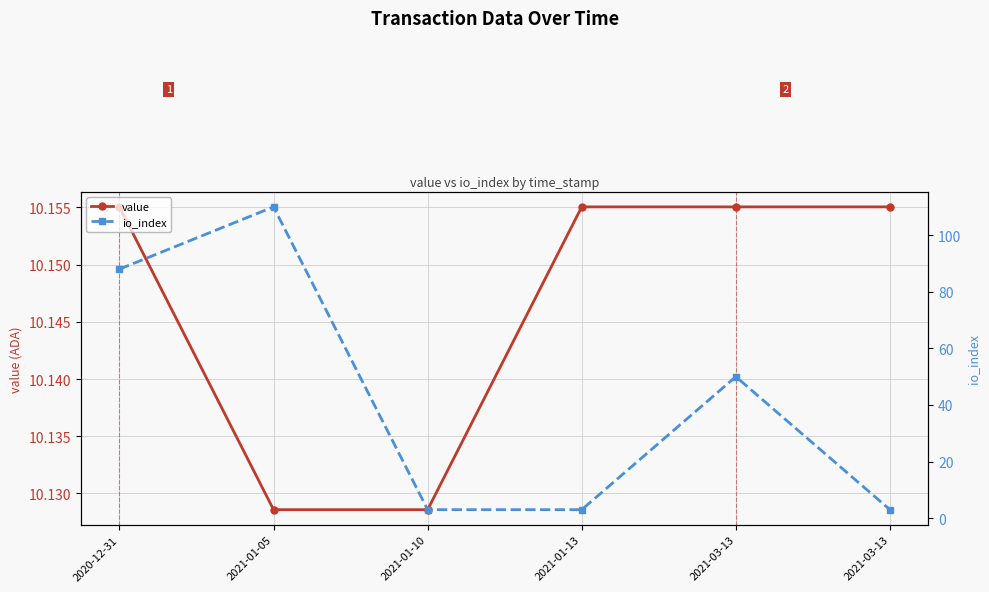

How many lines are shown in the chart?

2